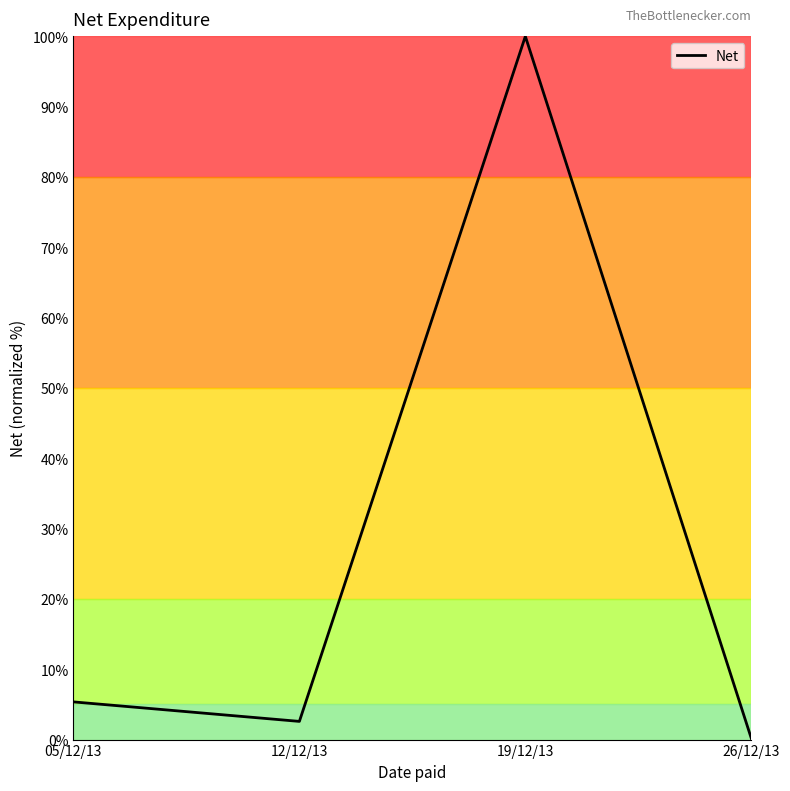

What value does the data have at 12/12/13?

2.6